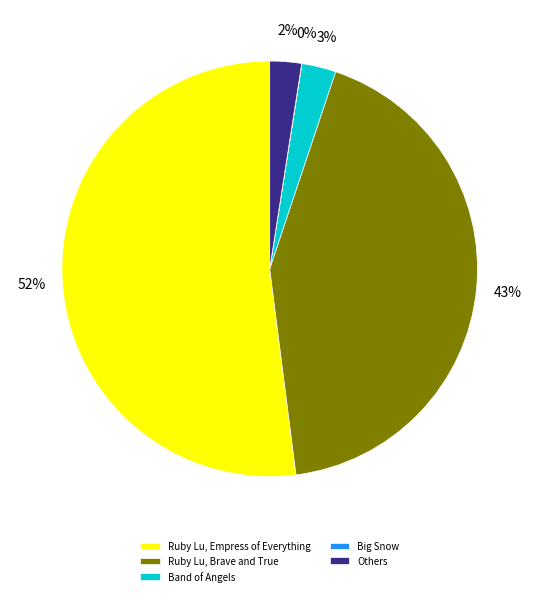

Combined, do Ruby Lu, Brave and True and Ruby Lu, Empress of Everything account for over 50%?

Yes